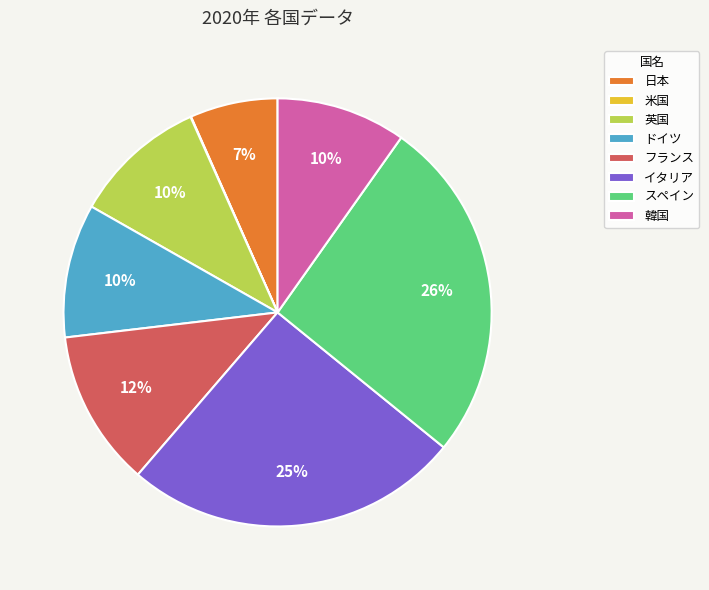

To the nearest percent, what portion does フランス represent?

12%